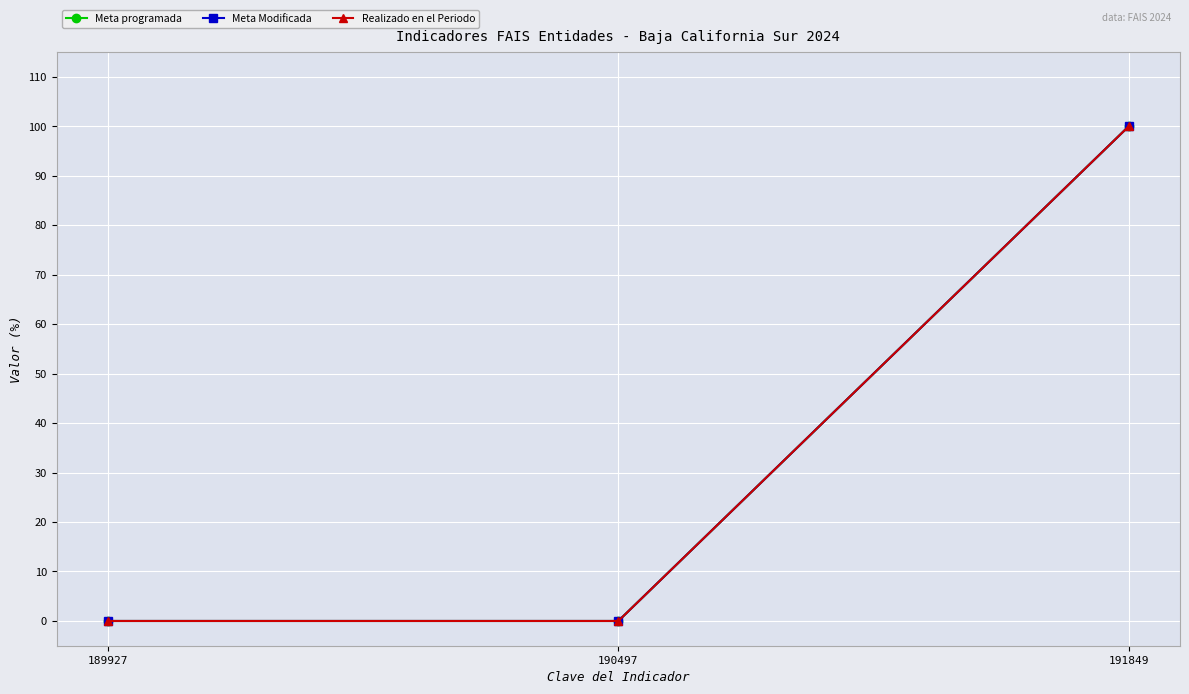

Is the value of Meta programada at 190497 greater than the value of Meta Modificada at 189927?

No